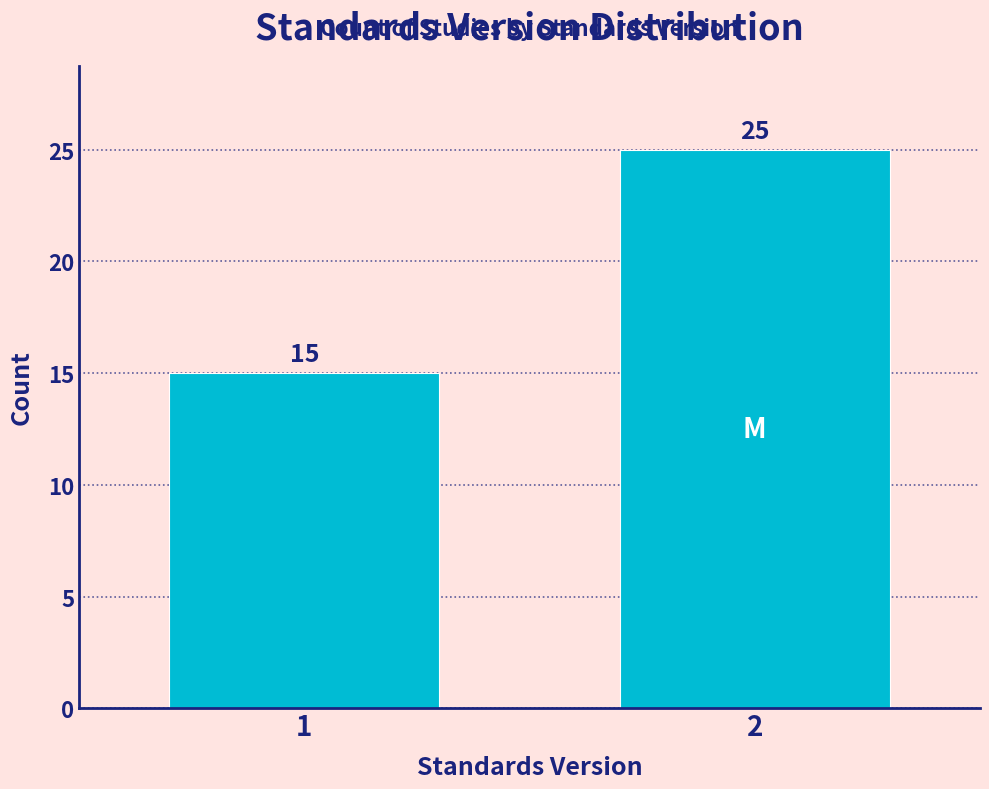

Reading right to left, extract all data points from this chart.

25	15